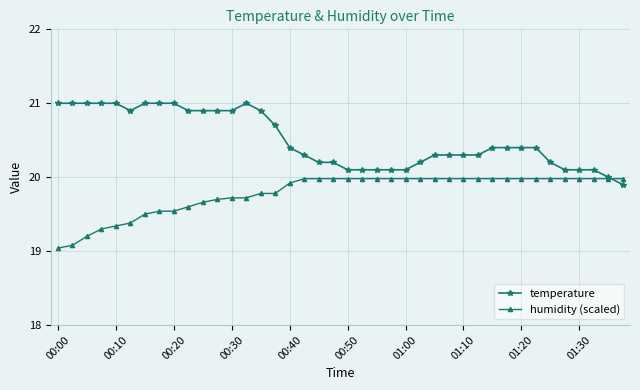

What is the value of the humidity (scaled) point at the 25th from the left?

20.0